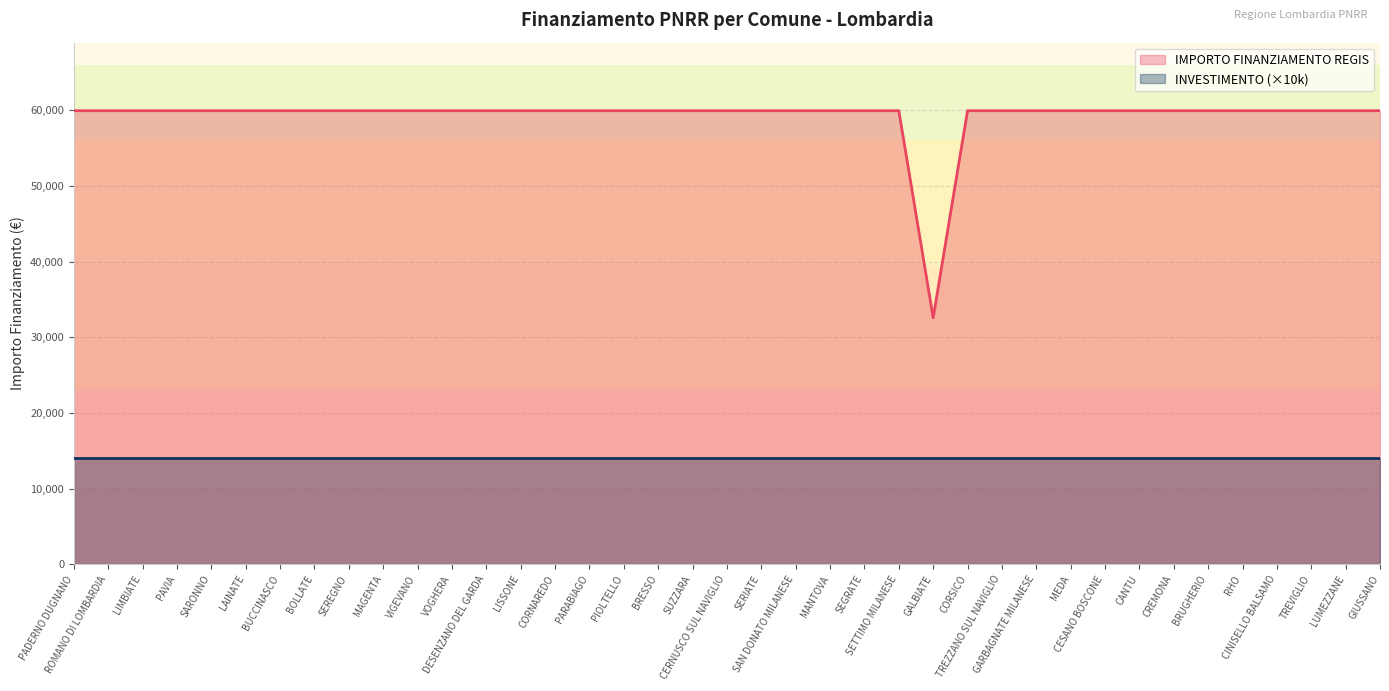

Where is the first local minimum?

GALBIATE